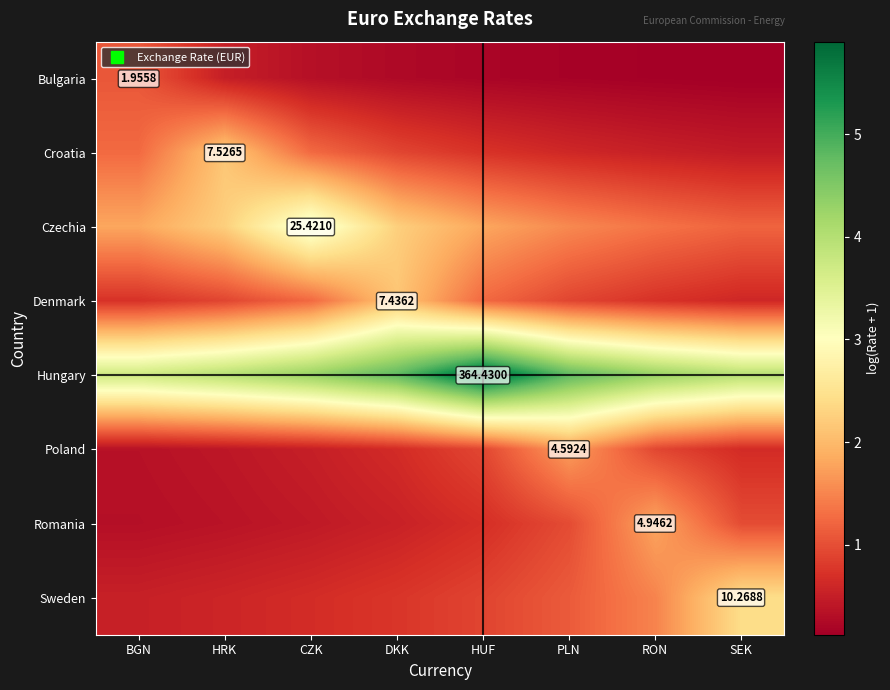

What is the difference between the highest and lowest values at HUF?

5.7